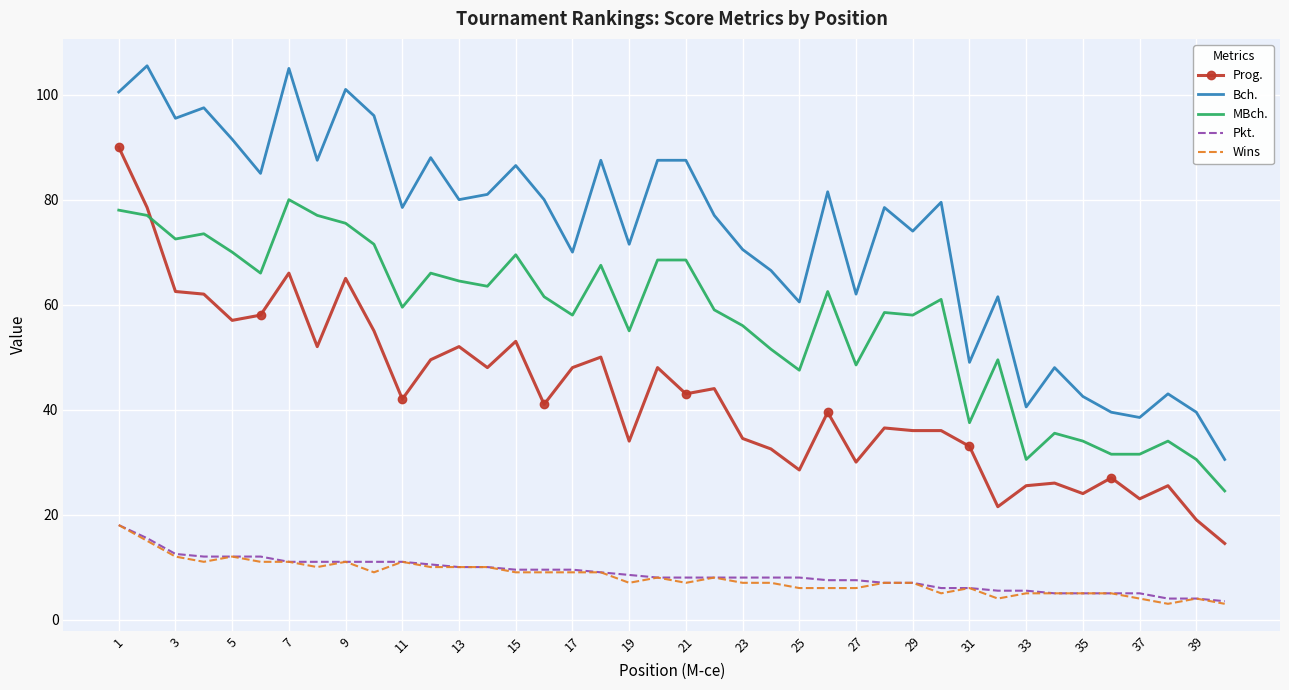

What is the sum of all Wins values?

322.0